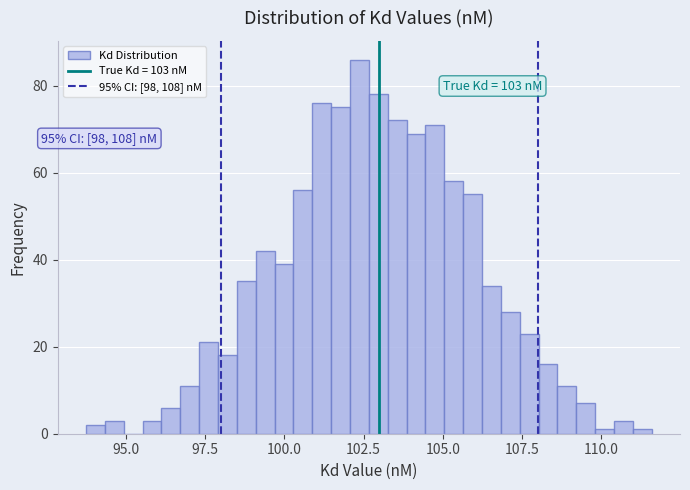

Around what value on the x-axis is the tallest bar? Give the approximate position of its centre, as read against the axis.

102.5